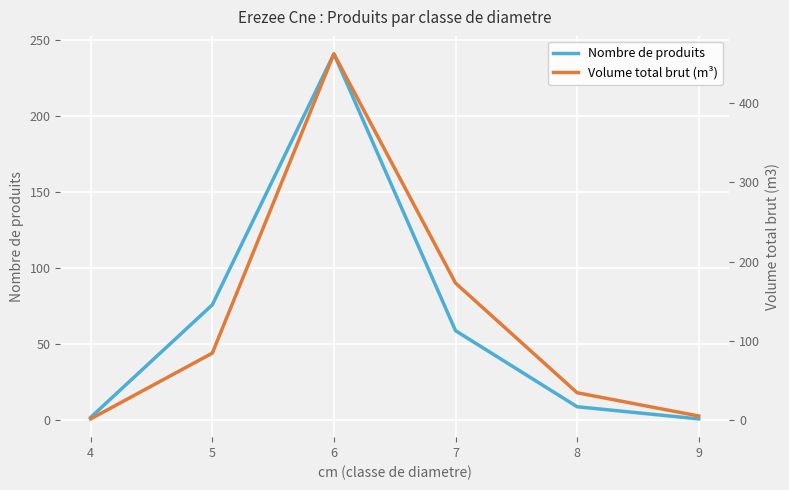

Where do Volume total brut (m³) and Nombre de produits first cross each other?

4 and 5